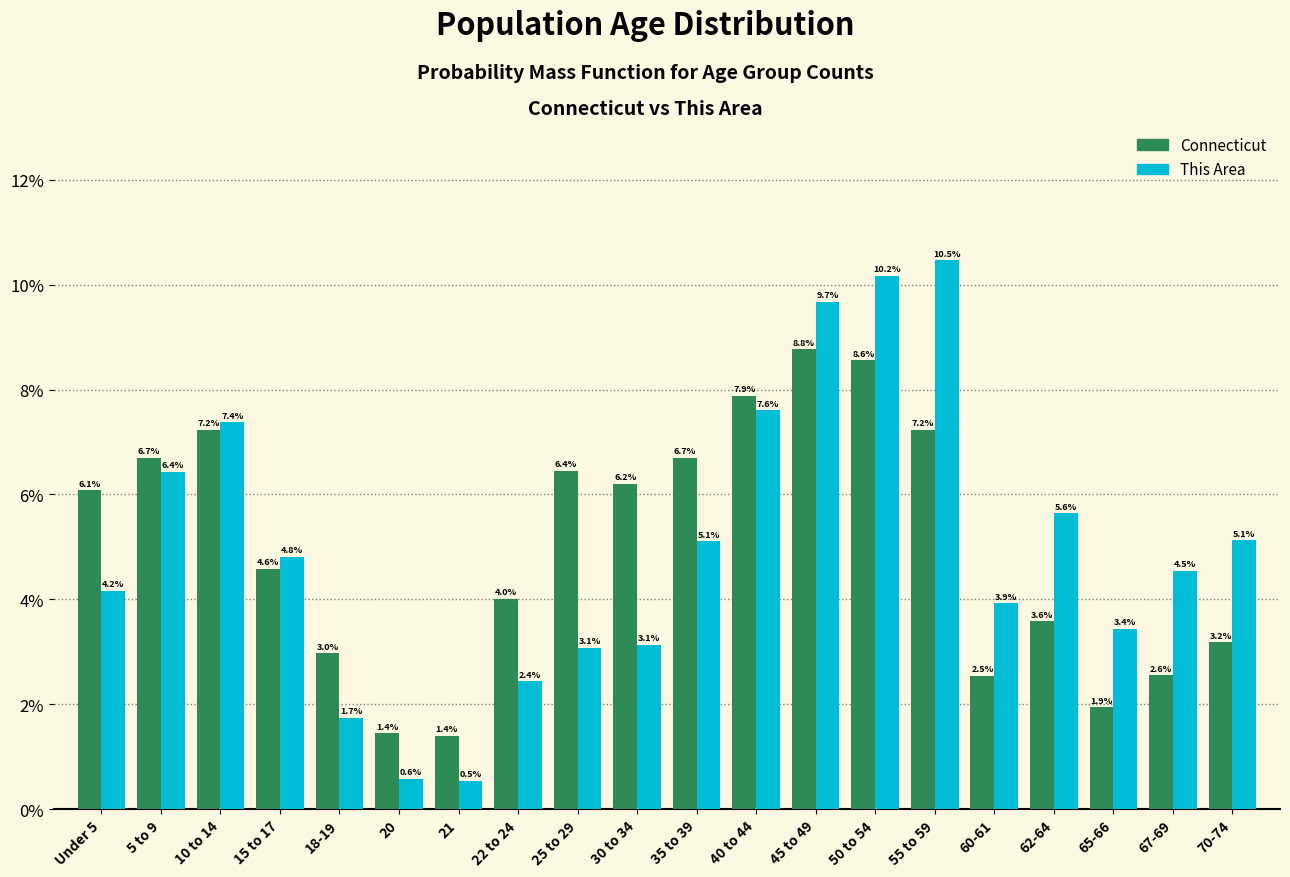

Reading left to right, transcribe all the data shown in this chart.

Connecticut: Under 5=6.1	5 to 9=6.7	10 to 14=7.2	15 to 17=4.6	18-19=3.0	20=1.4	21=1.4	22 to 24=4.0	25 to 29=6.4	30 to 34=6.2	35 to 39=6.7	40 to 44=7.9	45 to 49=8.8	50 to 54=8.6	55 to 59=7.2	60-61=2.5	62-64=3.6	65-66=1.9	67-69=2.6	70-74=3.2
This Area: Under 5=4.2	5 to 9=6.4	10 to 14=7.4	15 to 17=4.8	18-19=1.7	20=0.6	21=0.5	22 to 24=2.4	25 to 29=3.1	30 to 34=3.1	35 to 39=5.1	40 to 44=7.6	45 to 49=9.7	50 to 54=10.2	55 to 59=10.5	60-61=3.9	62-64=5.6	65-66=3.4	67-69=4.5	70-74=5.1